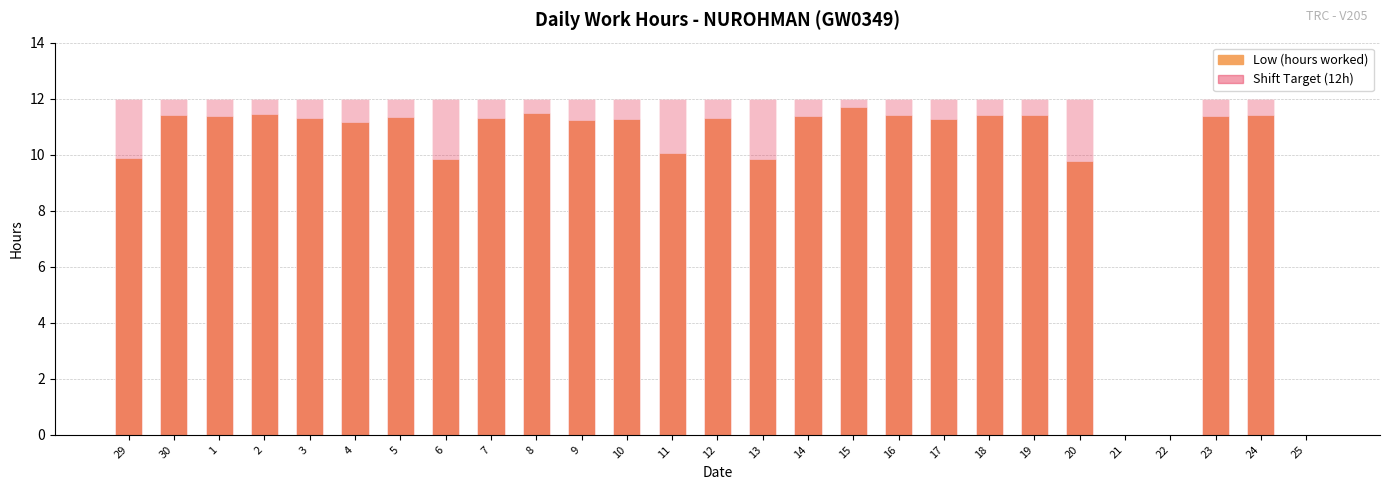

True or false: Low (hours) has a value of 9.8 at 13.

True